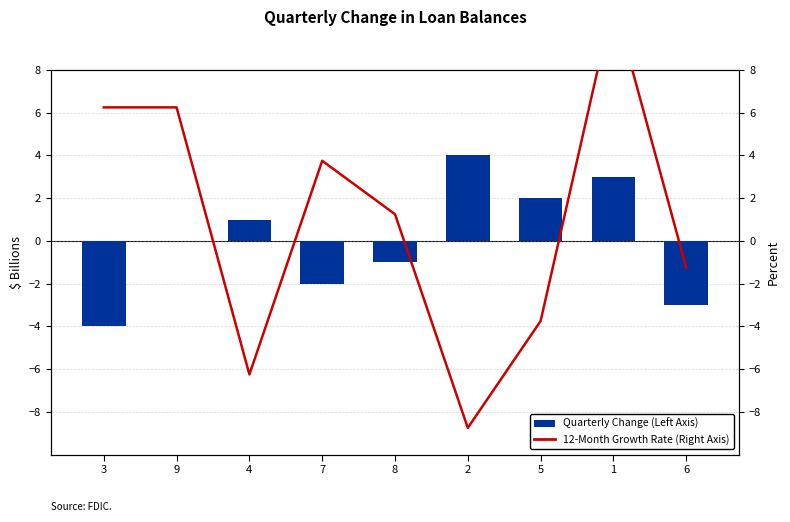

At which label is 12-Month Growth Rate (Right Axis) closest to 1?

8